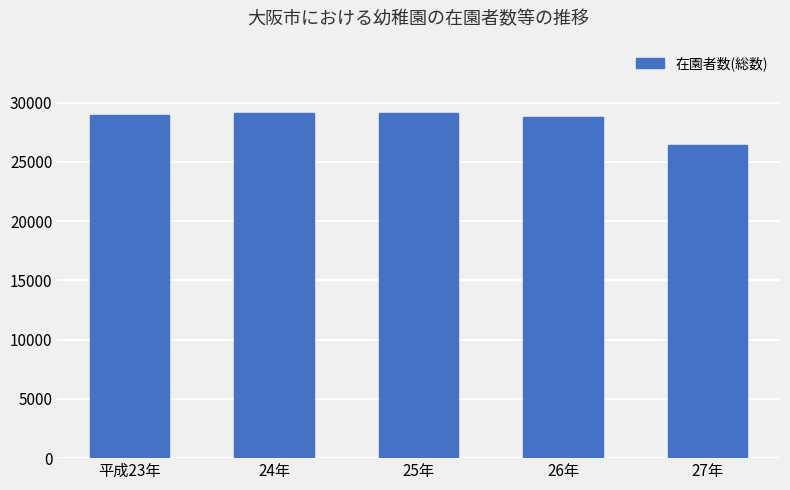

Is it true that the value at 25年 is 29111?

True